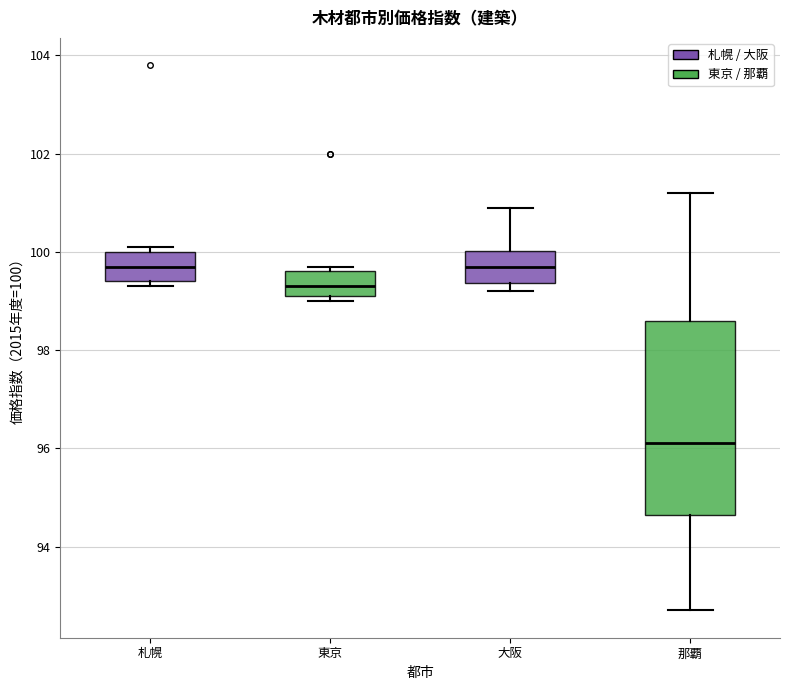

Reading left to right, transcribe this box plot: for each box, give where its median line is, the range the box spans, and where its two whiskers end, as read against the y-axis. The values are not printed on the chart, so give them approximately, as read against the axis.

札幌: median 99.8, box 99.4 to 100.0, whiskers 99.4 (just below the box's lower edge) to 100.2
東京: median 99.4, box 99.2 to 99.6, whiskers 99.0 to 99.8
大阪: median 99.8, box 99.4 to 100.0, whiskers 99.2 to 101.0
那覇: median 96.2, box 94.6 to 98.6, whiskers 92.8 to 101.2